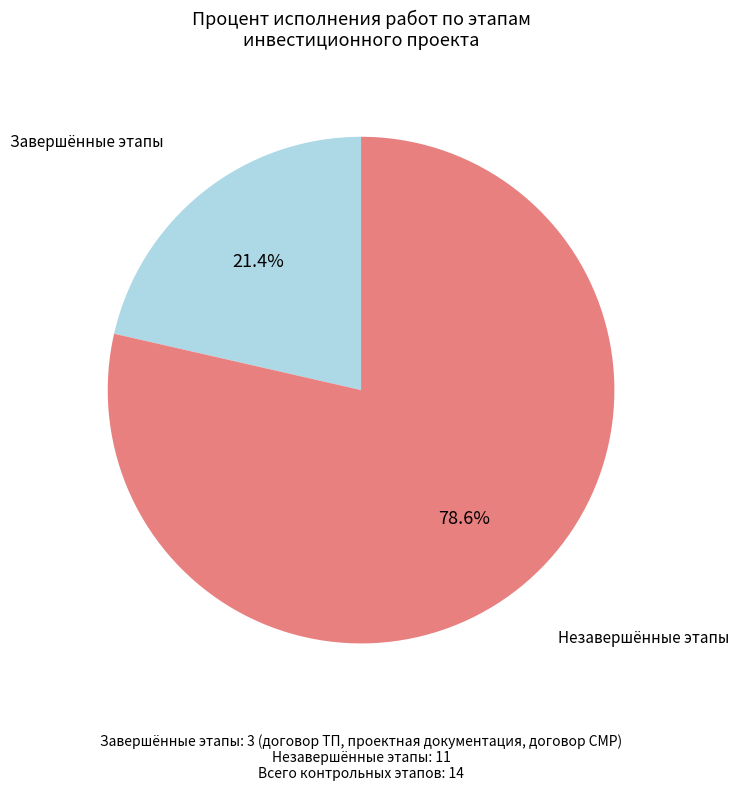

Is there a majority slice in this chart?

Yes